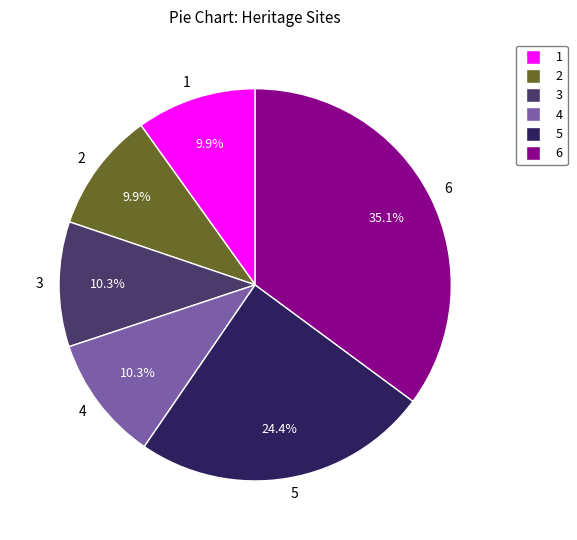

What is the largest slice in the pie chart?

6